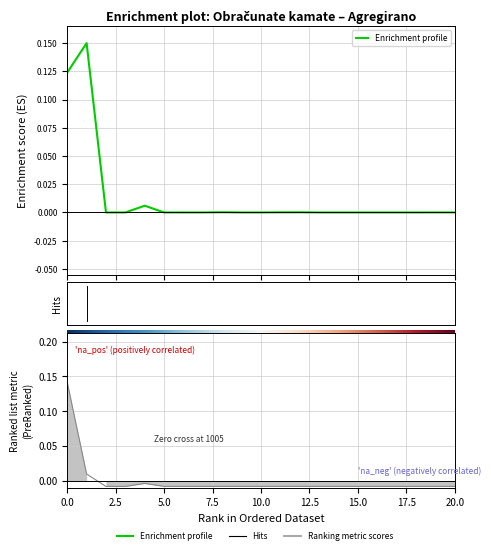

True or false: Enrichment profile and Ranking metric scores intersect in this chart.

True